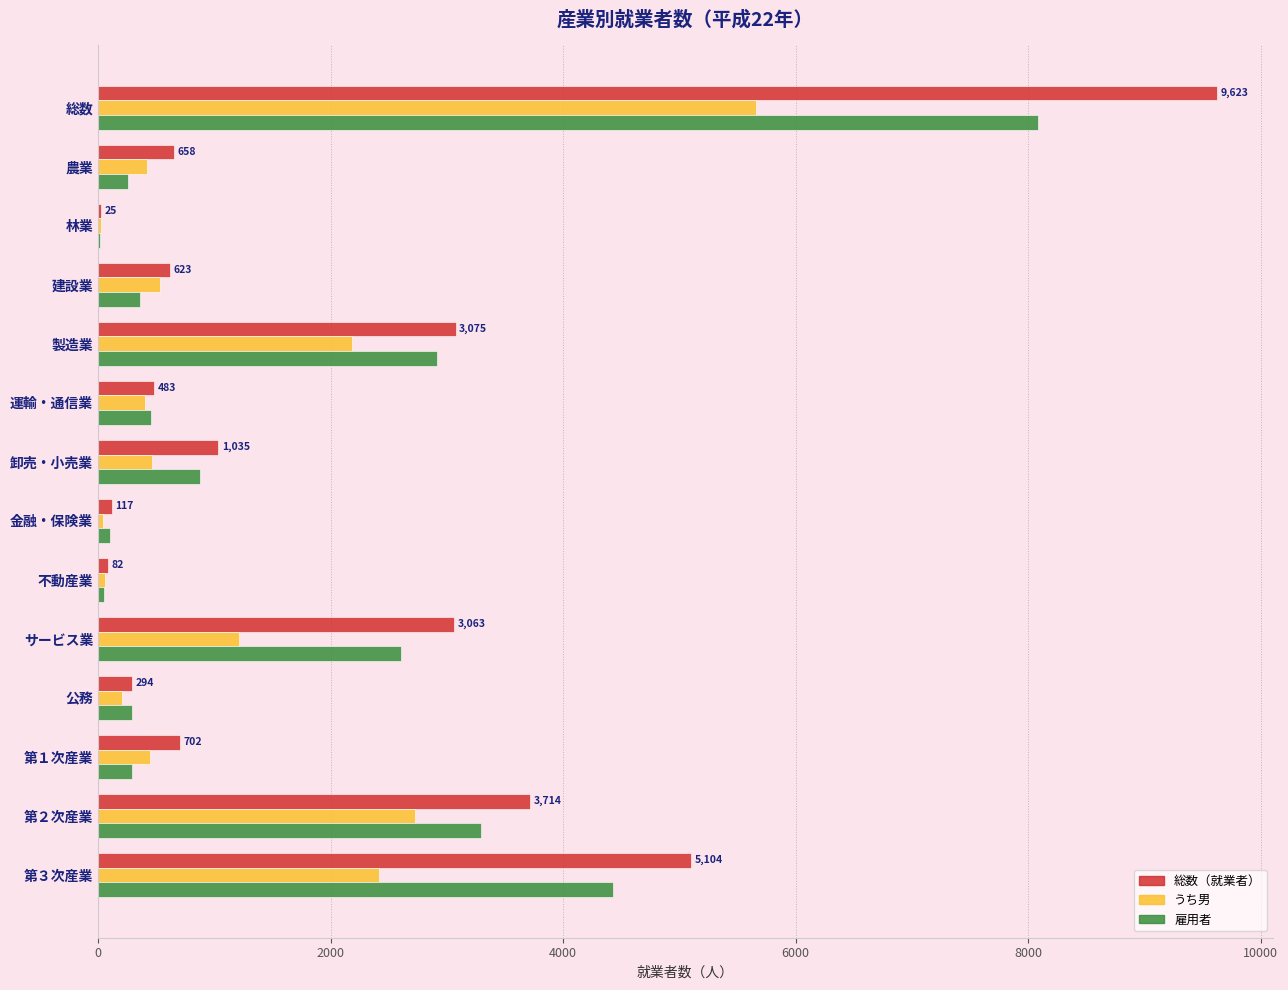

What is the maximum value for 雇用者?

8081